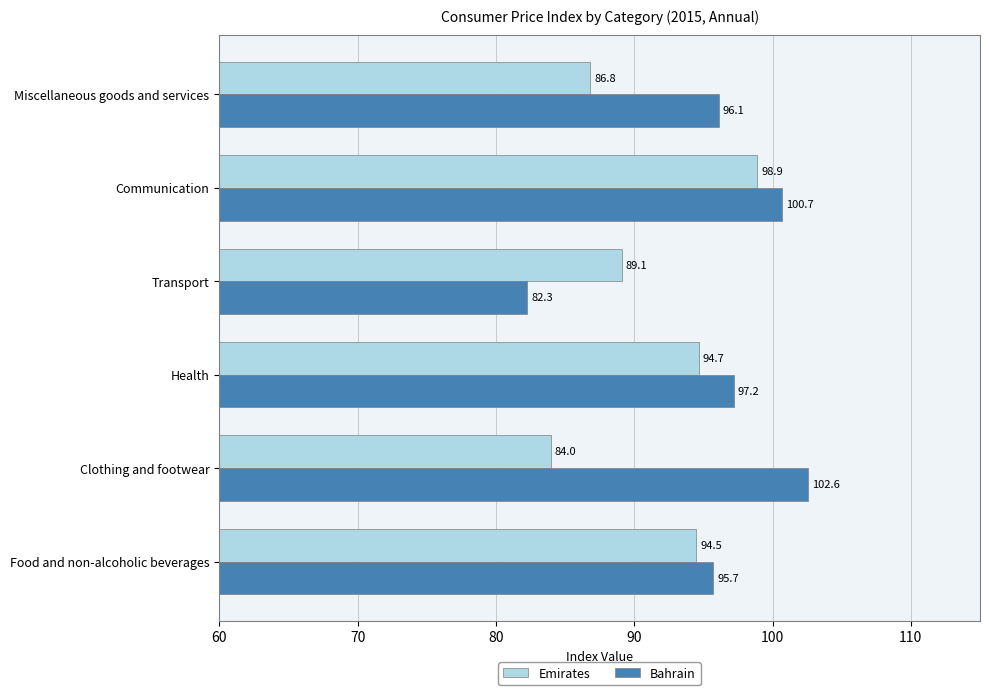

What is the difference between the maximum and minimum values in the Emirates series?

14.9